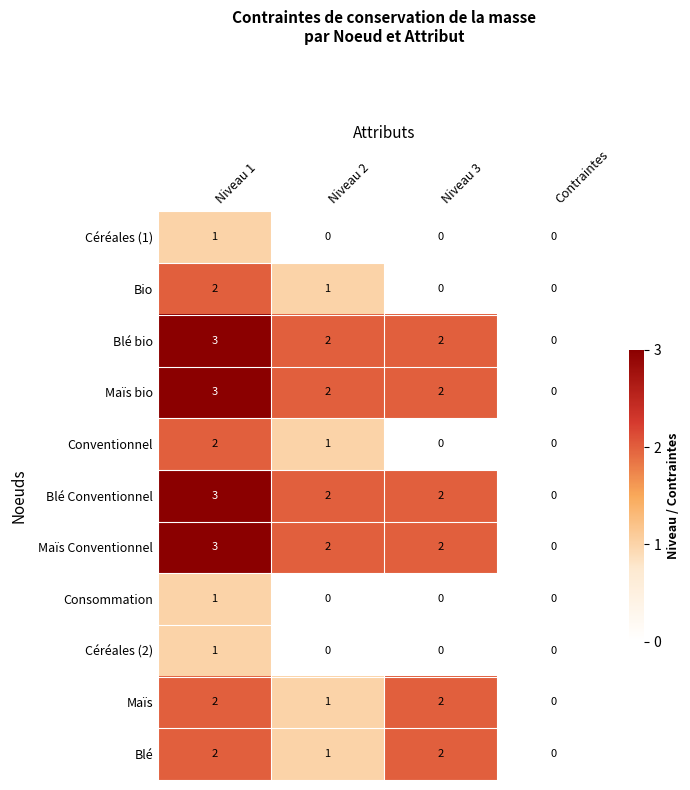

What is the total value across all series at Niveau 2?

12